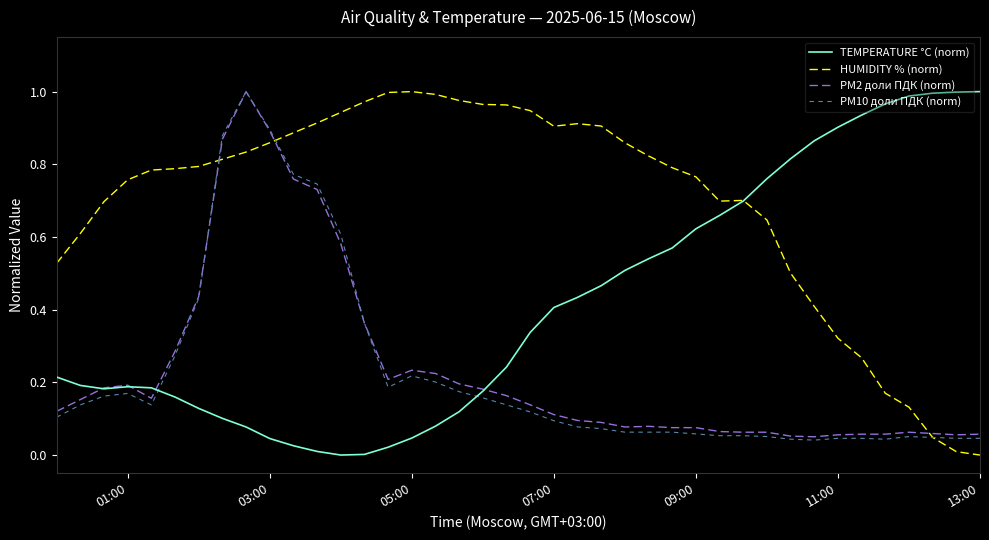

Which series has the largest total across all categories?

HUMIDITY % (norm)